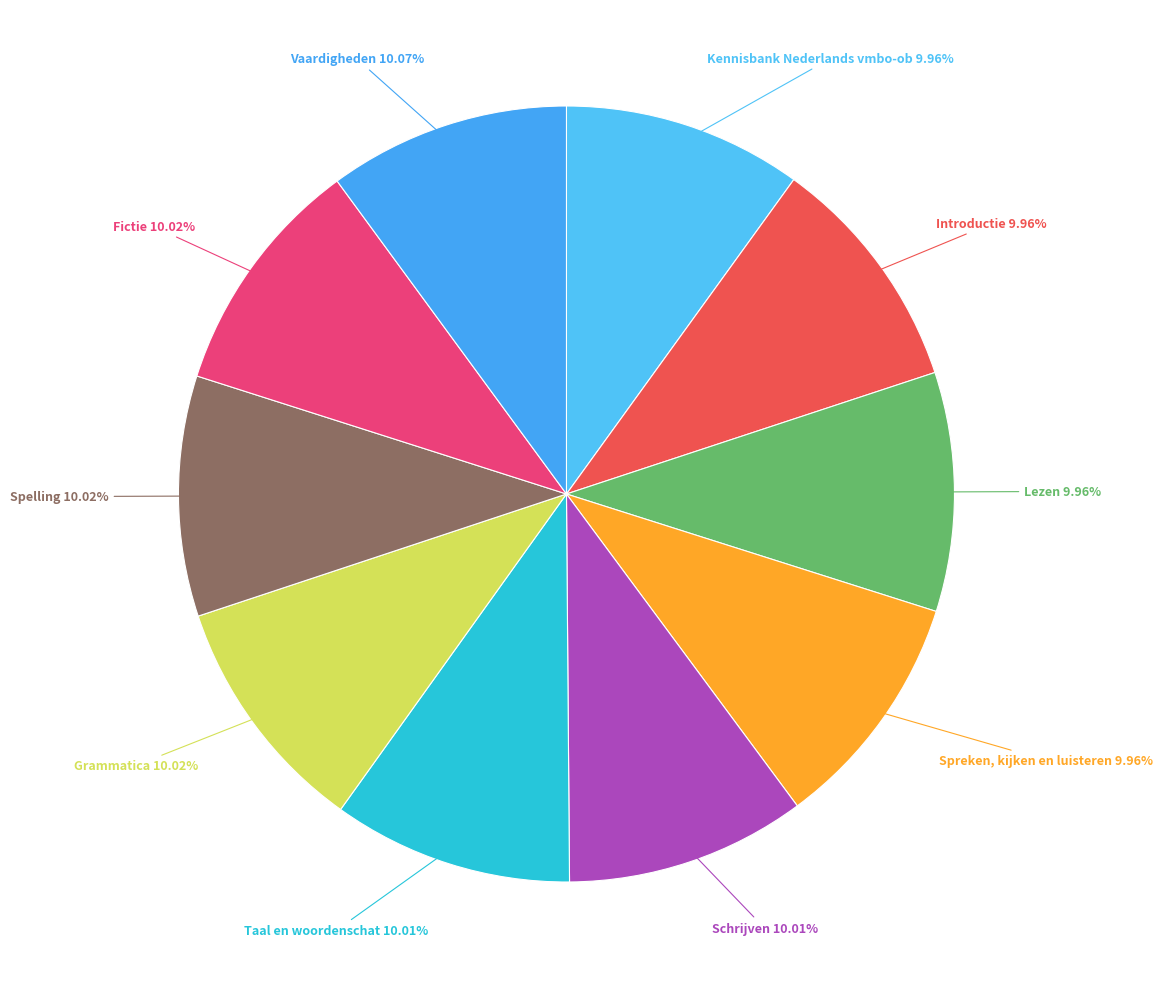

What is the largest slice in the pie chart?

Vaardigheden